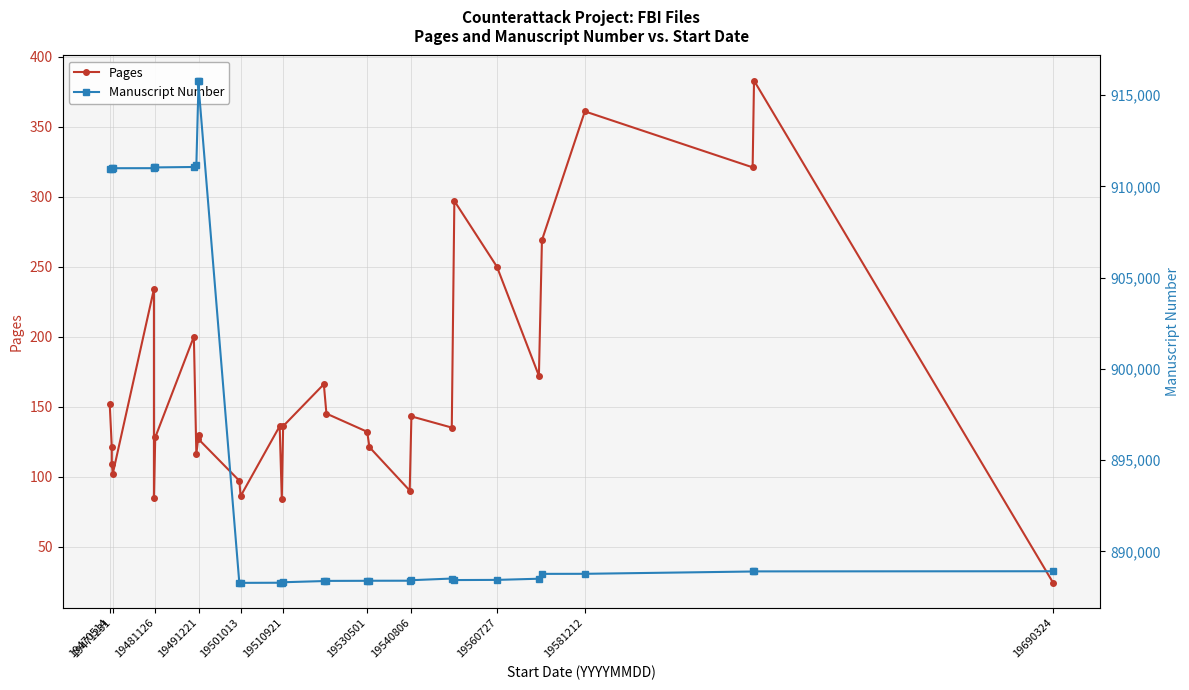

Which series has the widest spread of values?

Manuscript Number